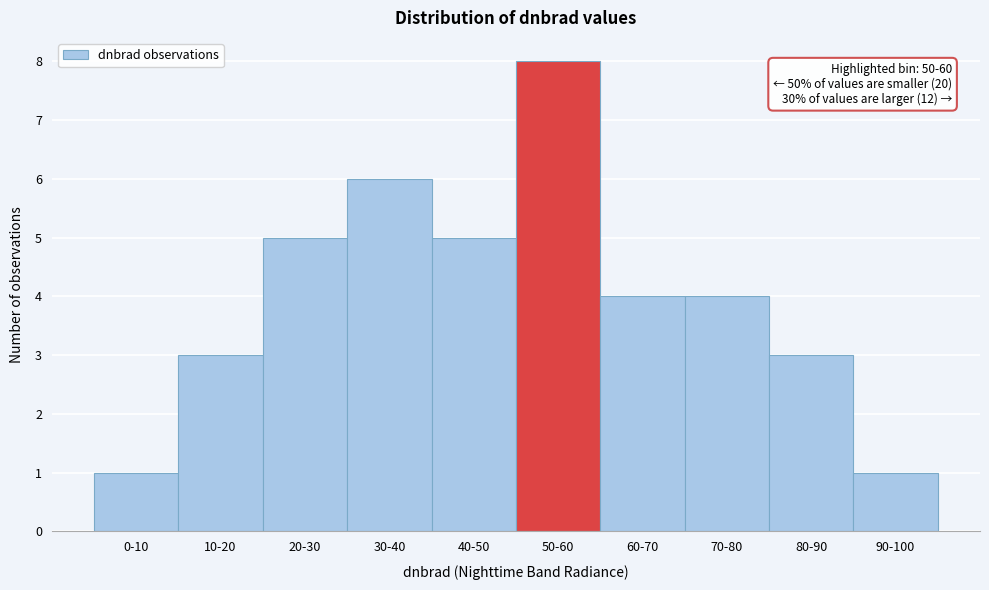

Reading right to left, extract all data points from this chart.

90-100=1	80-90=3	70-80=4	60-70=4	50-60=8	40-50=5	30-40=6	20-30=5	10-20=3	0-10=1